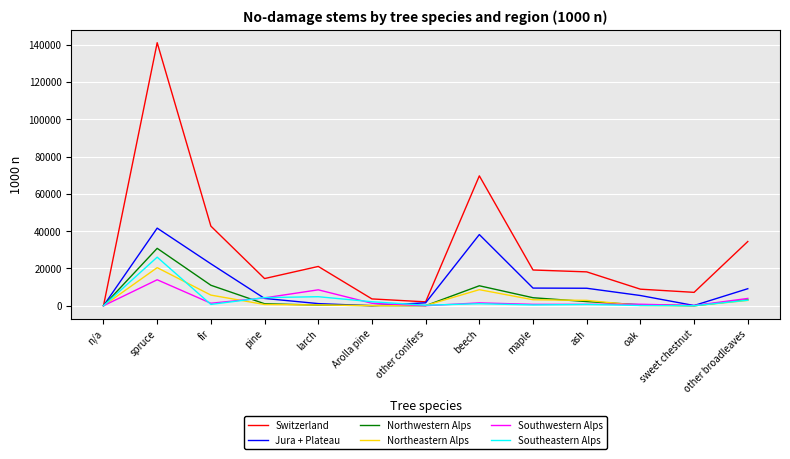

What are all the series names shown in the legend?

Switzerland, Jura + Plateau, Northwestern Alps, Northeastern Alps, Southwestern Alps, Southeastern Alps